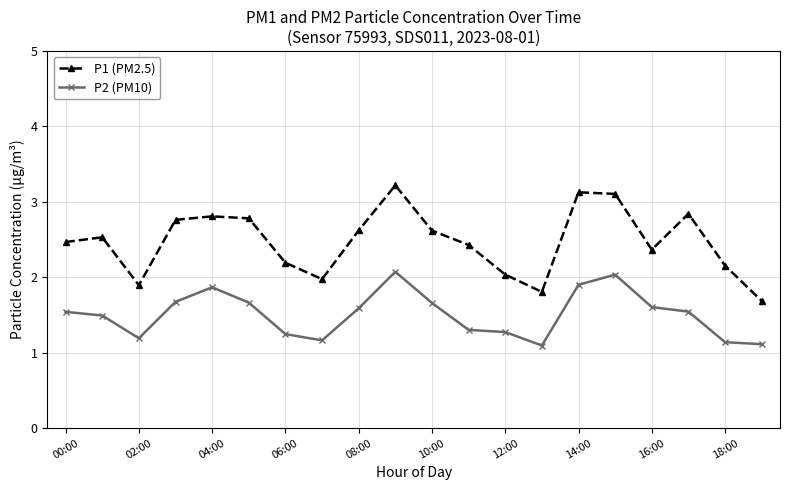

Does the chart have visible grid lines?

Yes